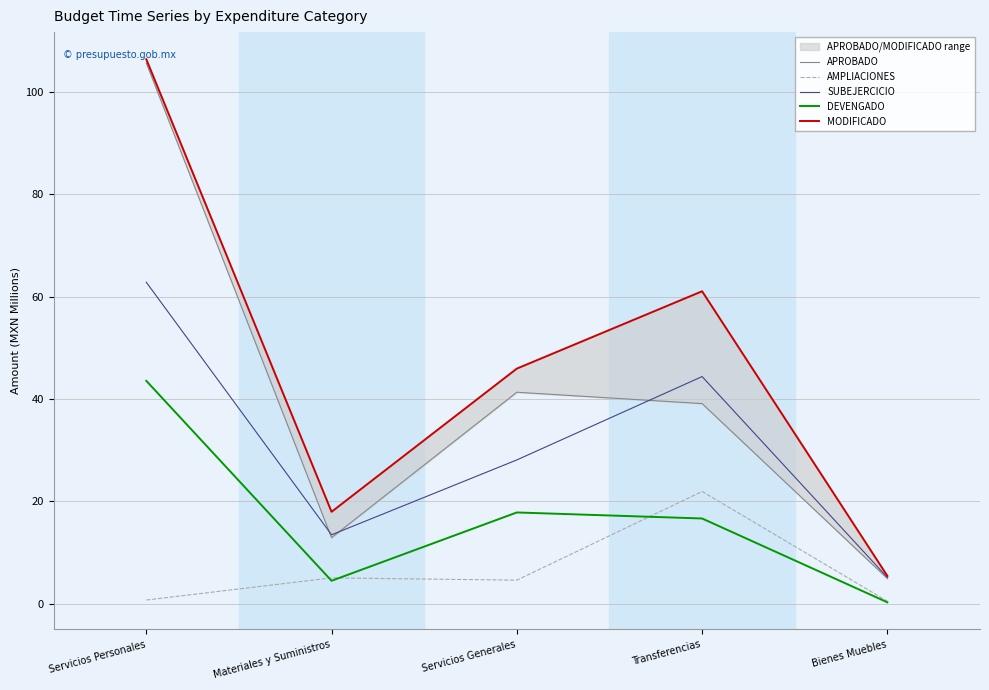

What is the average value of the APROBADO series?

40.8